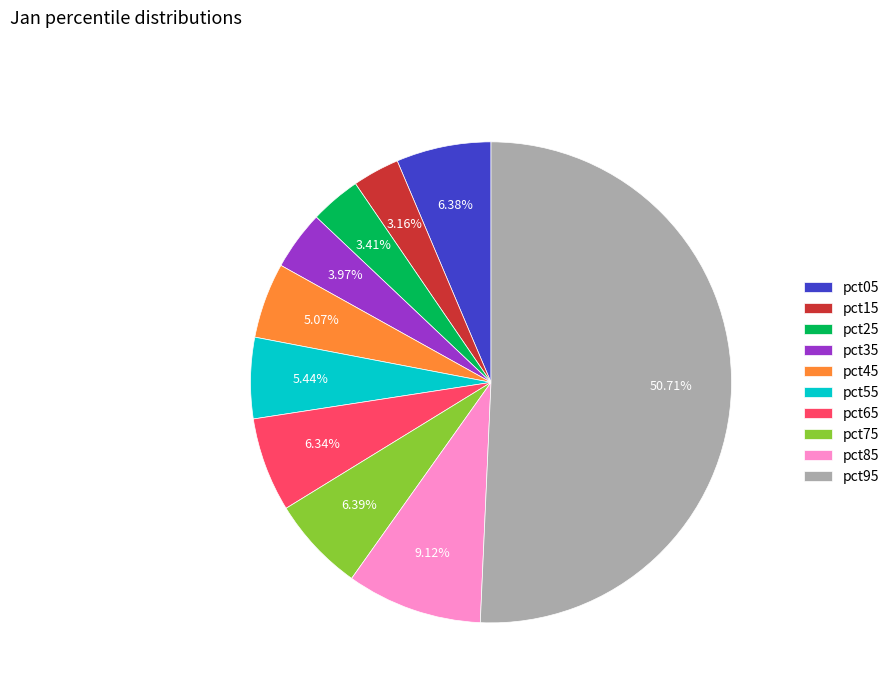

Is it true that pct05 is 18% of the pie?

False